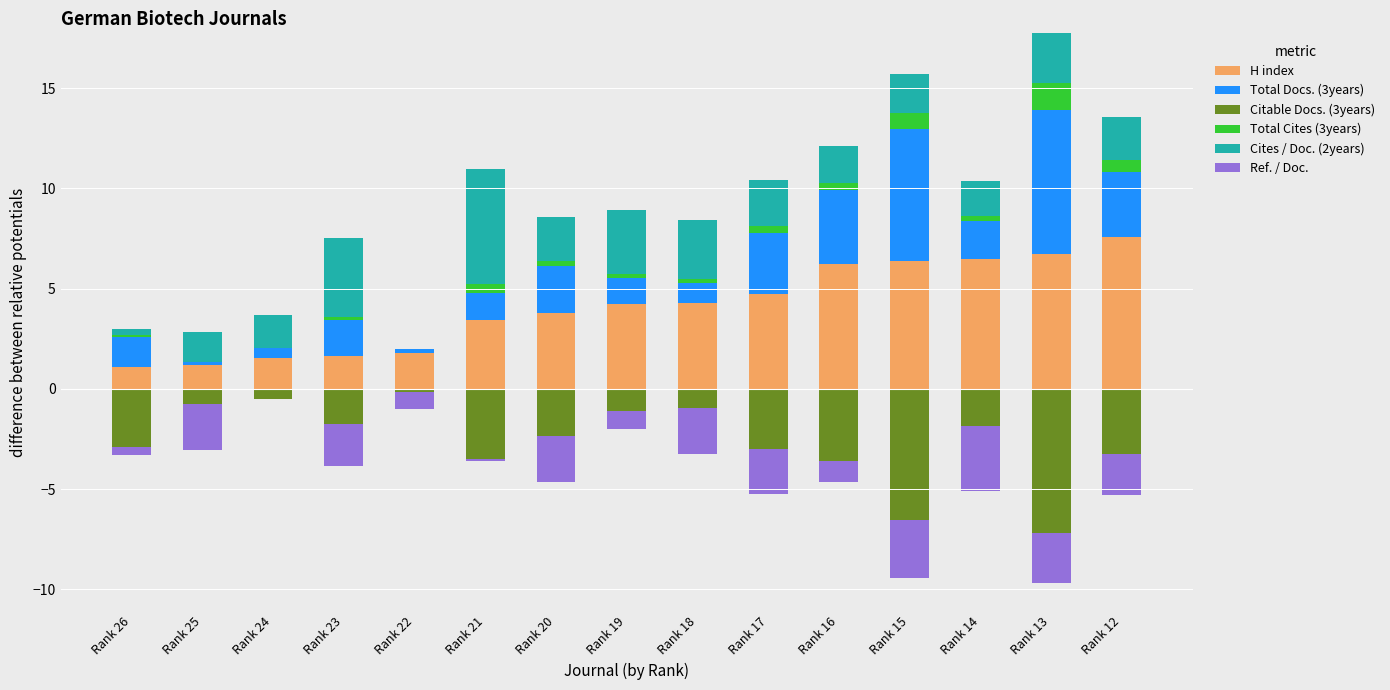

What is the sum of the H index values at Rank 15 and Rank 23?

8.1